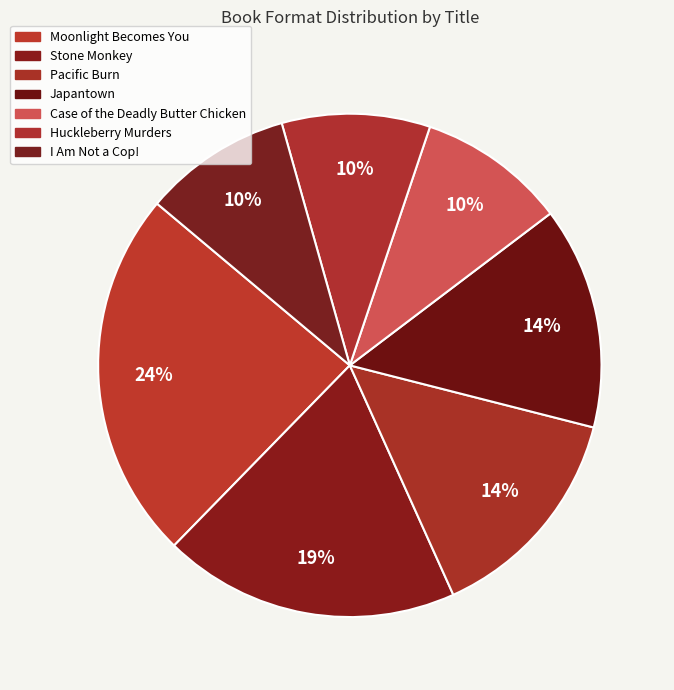

Does Case of the Deadly Butter Chicken represent more than half of the total?

No